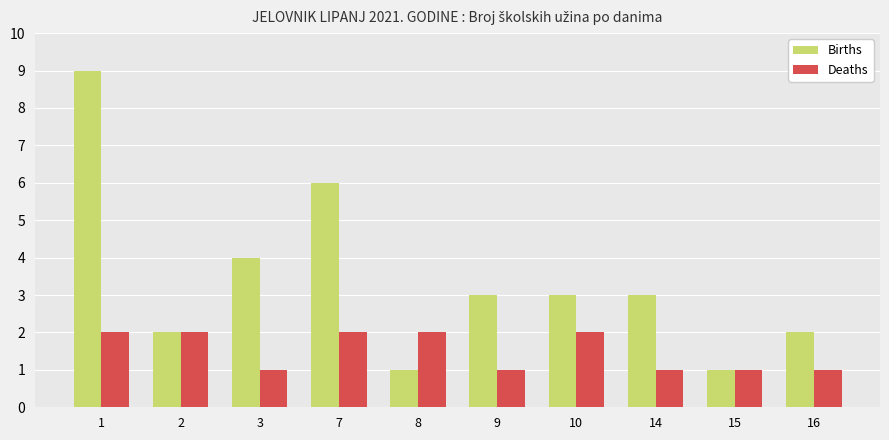

Reading left to right, extract all data points from this chart.

Births: 9	2	4	6	1	3	3	3	1	2
Deaths: 2	2	1	2	2	1	2	1	1	1